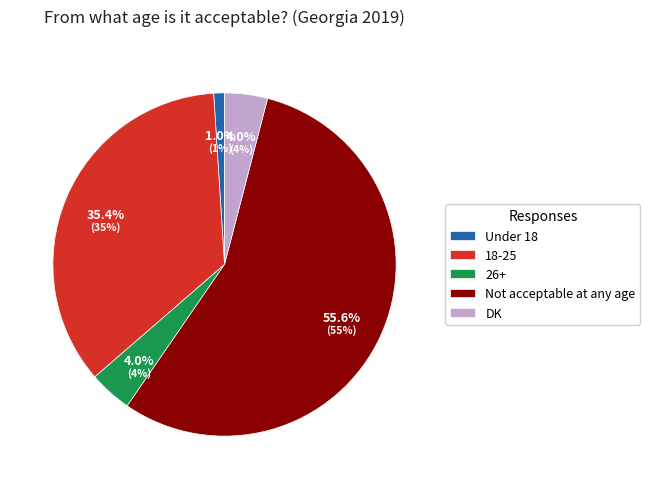

What percentage is the 18-25 slice, to the nearest percent?

35%